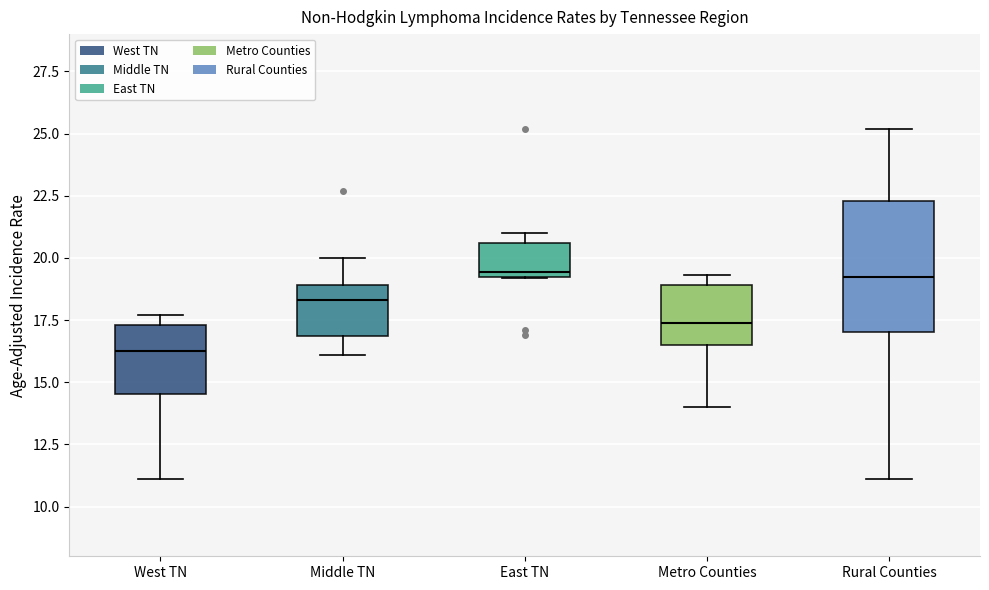

Where is the upper edge of the box for Metro Counties on the y-axis? The values are not printed on the chart, so give them approximately, as read against the axis.

19.0